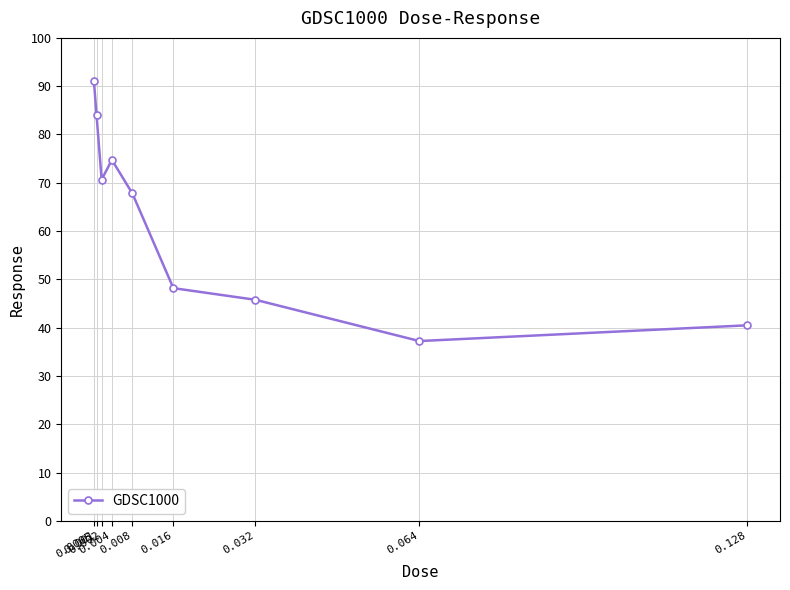

How many data points are less than 67?

4